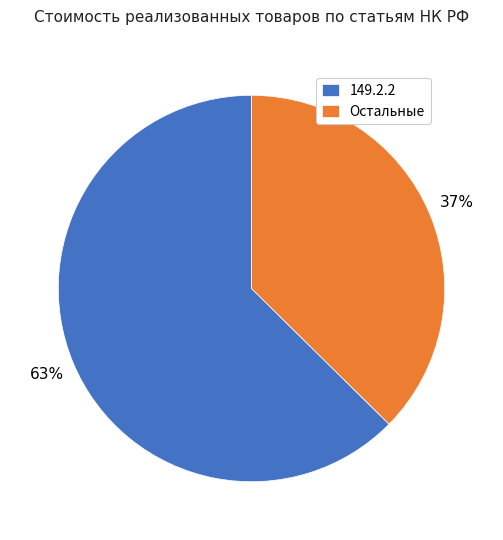

To the nearest percent, what is the combined percentage of Остальные and 149.2.2?

100%